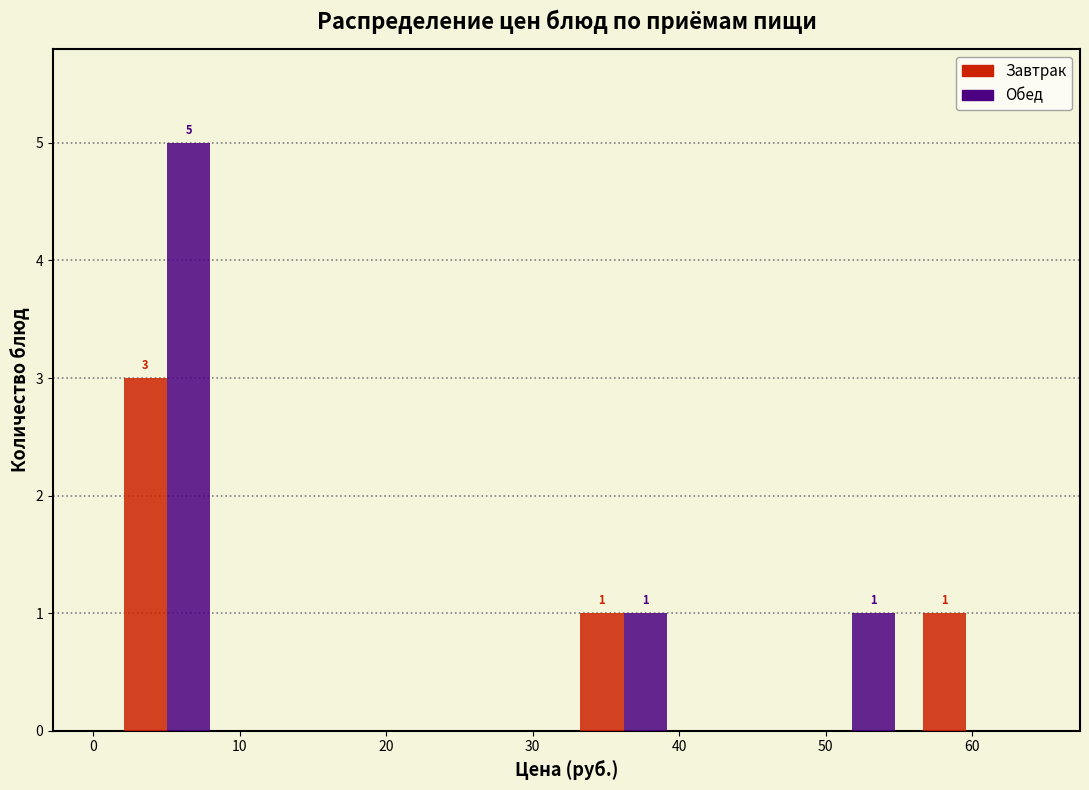

In the Завтрак series, which range on the x-axis has the tallest bar?

1 to 9